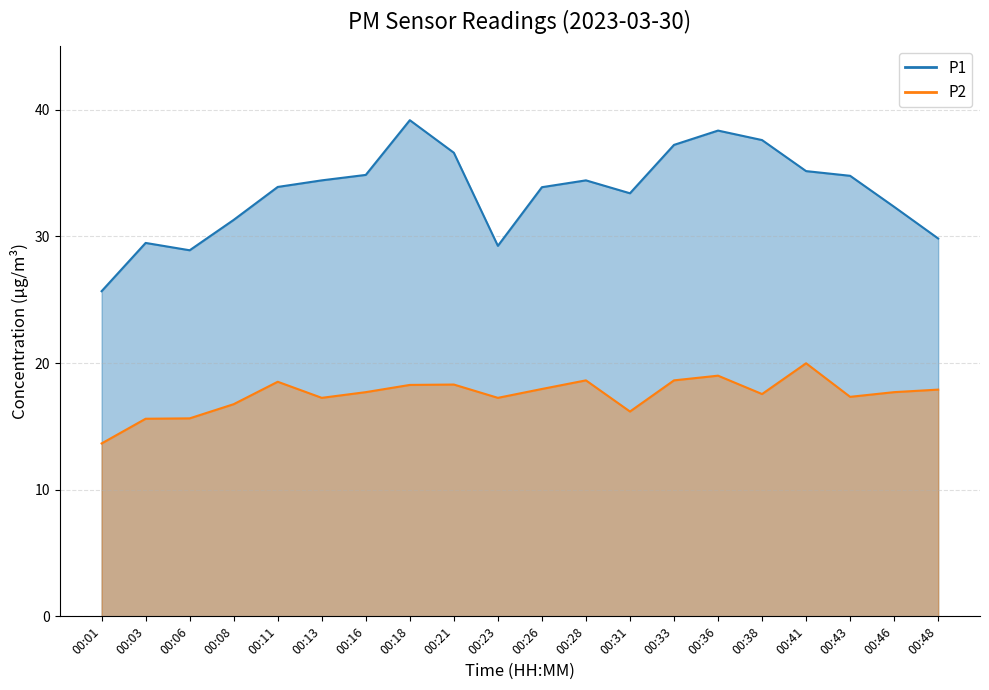

At which category does P2 reach its first local valley?

00:13